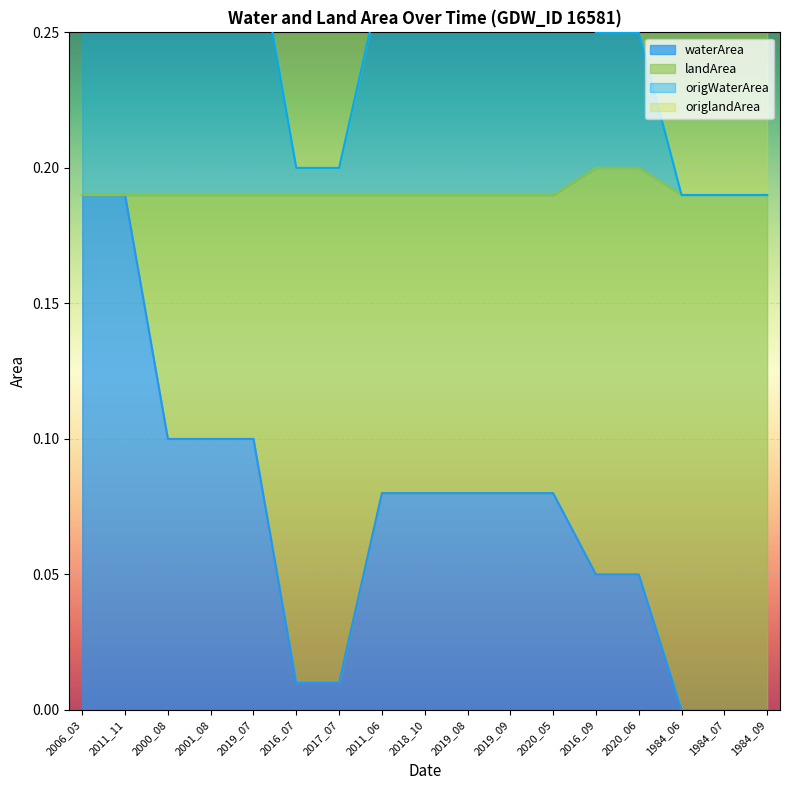

Which series has the largest range (max minus min)?

waterArea